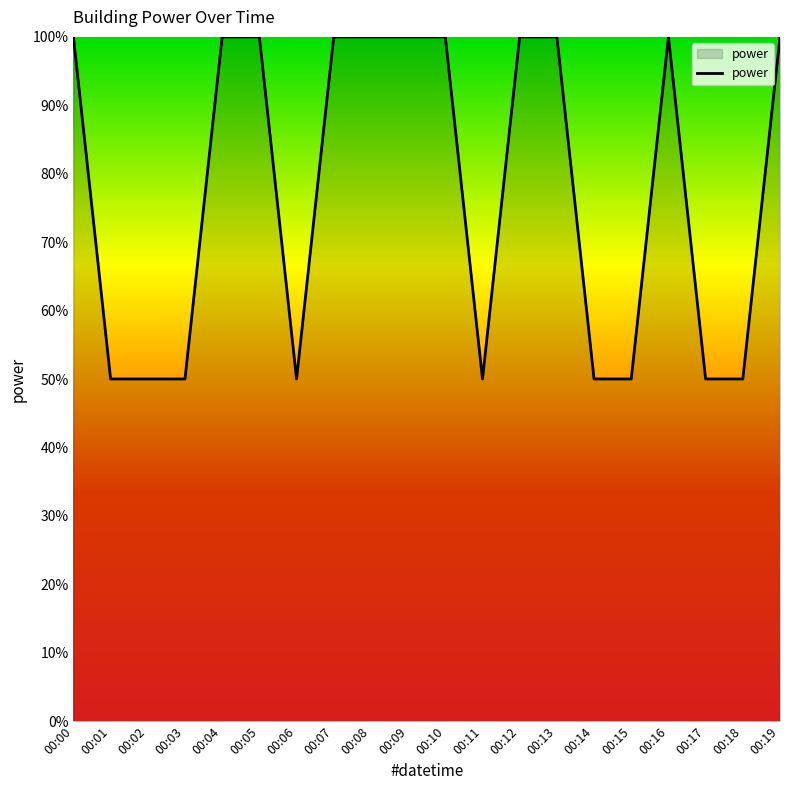

The value at 00:00 is 68.6. True or false?

False